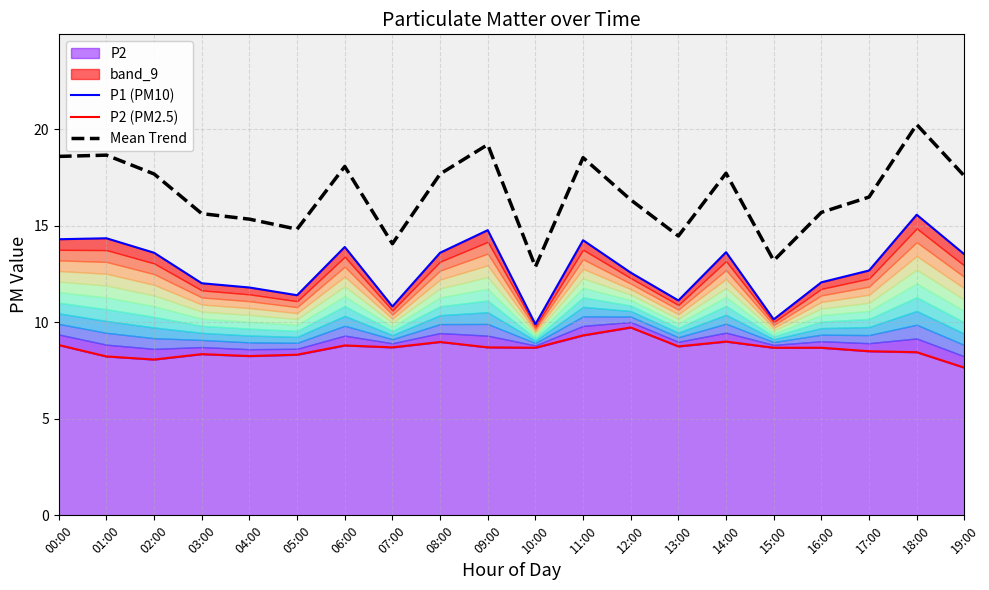

Reading left to right, extract all data points from this chart.

P1 (PM10): 14.3	14.3	13.6	12.0	11.8	11.4	13.9	10.8	13.6	14.8	9.9	14.2	12.6	11.1	13.6	10.2	12.1	12.7	15.6	13.5
P2 (PM2.5): 8.8	8.2	8.1	8.3	8.2	8.3	8.8	8.7	9.0	8.7	8.7	9.3	9.7	8.8	9.0	8.7	8.7	8.5	8.4	7.7
Mean Trend: 18.6	18.7	17.7	15.6	15.3	14.8	18.1	14.1	17.7	19.2	12.9	18.5	16.3	14.5	17.7	13.2	15.7	16.5	20.2	17.6